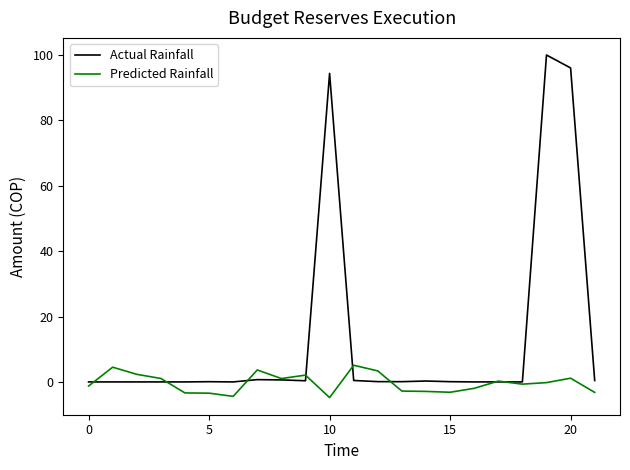

Which series has the largest range (max minus min)?

Actual Rainfall